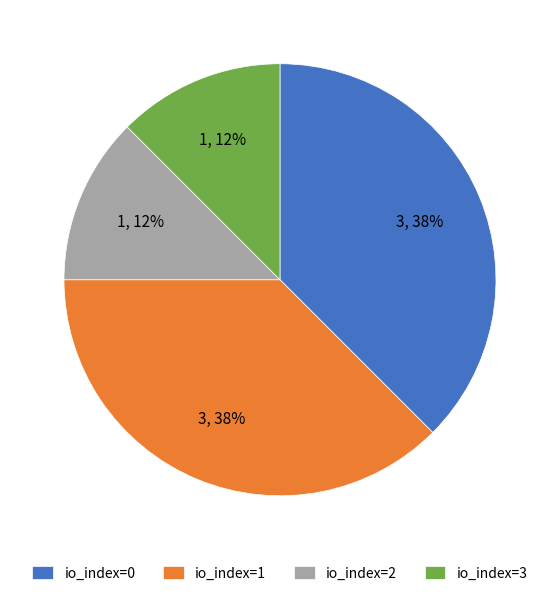

True or false: io_index=2 accounts for 21% of the total.

False